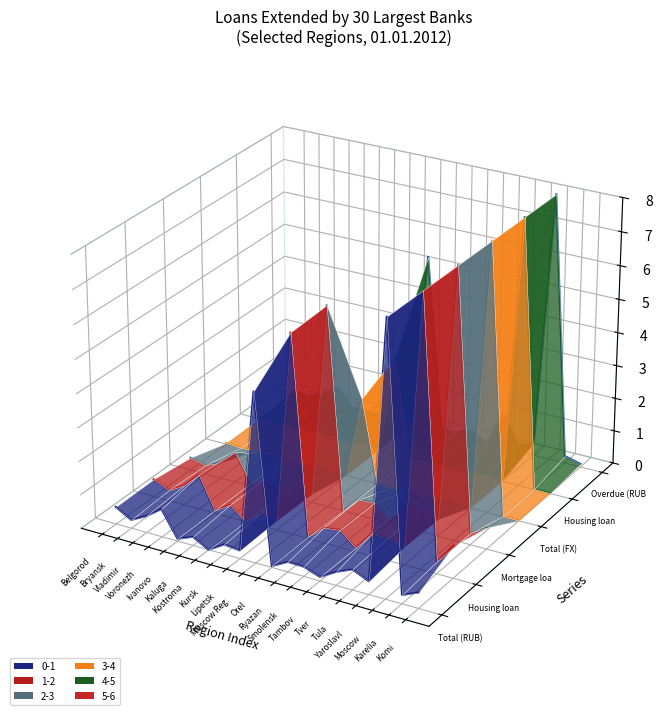

Which series has the largest total across all categories?

Overdue (RUB)